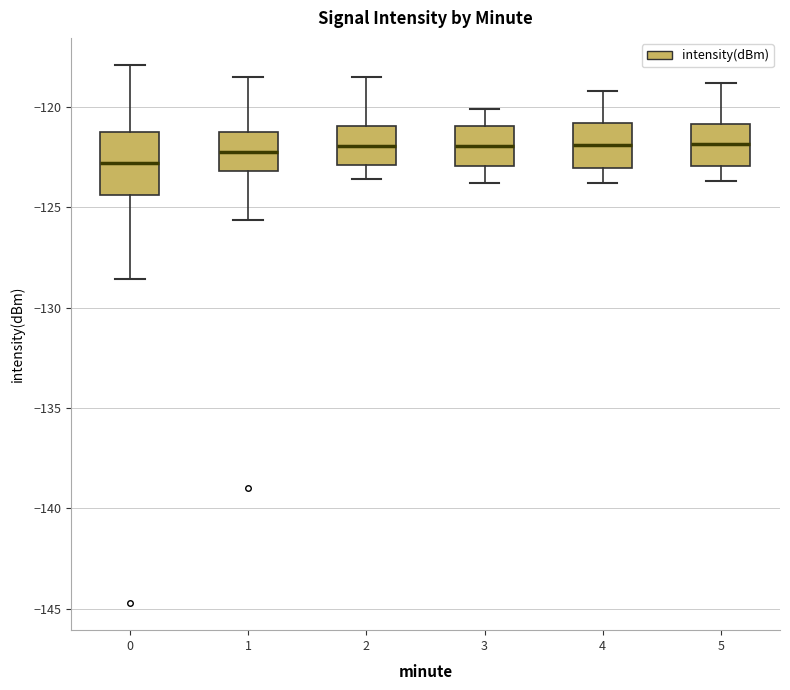

Reading left to right, transcribe this box plot: for each box, give where its median line is, the range the box spans, and where its two whiskers end, as read against the y-axis. The values are not printed on the chart, so give them approximately, as read against the axis.

0: median -123.0, box -124.5 to -121.0, whiskers -128.5 to -118.0
1: median -122.0, box -123.0 to -121.0, whiskers -125.5 to -118.5
2: median -122.0, box -123.0 to -121.0, whiskers -123.5 to -118.5
3: median -122.0, box -123.0 to -121.0, whiskers -124.0 to -120.0
4: median -122.0, box -123.0 to -121.0, whiskers -124.0 to -119.0
5: median -122.0, box -123.0 to -121.0, whiskers -123.5 to -119.0